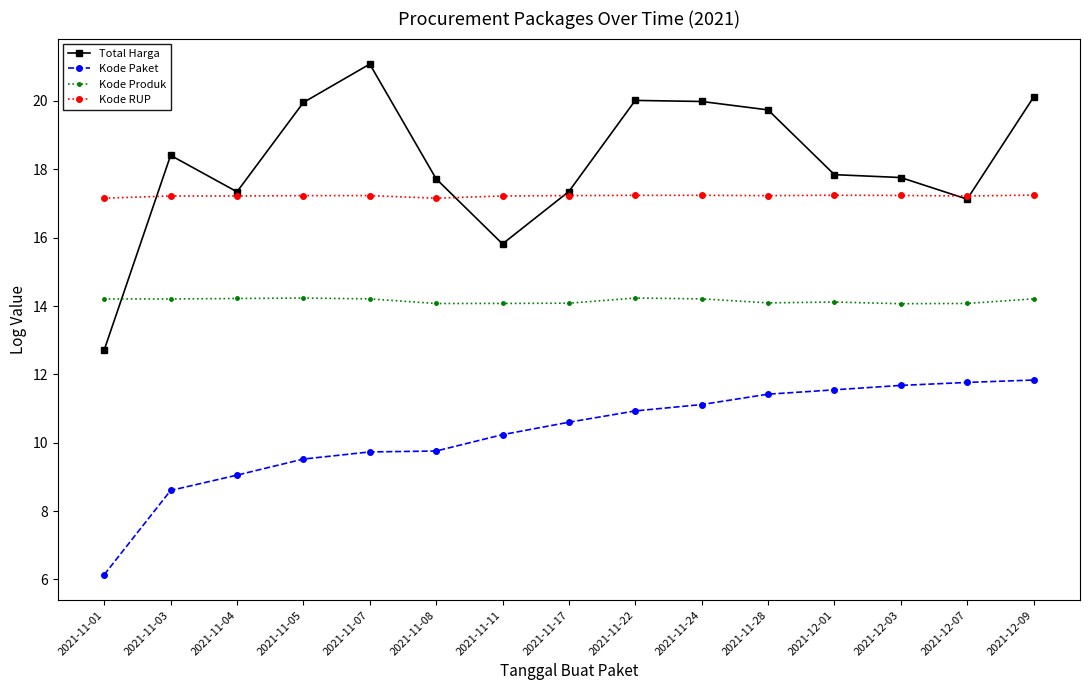

Does the chart have visible grid lines?

No